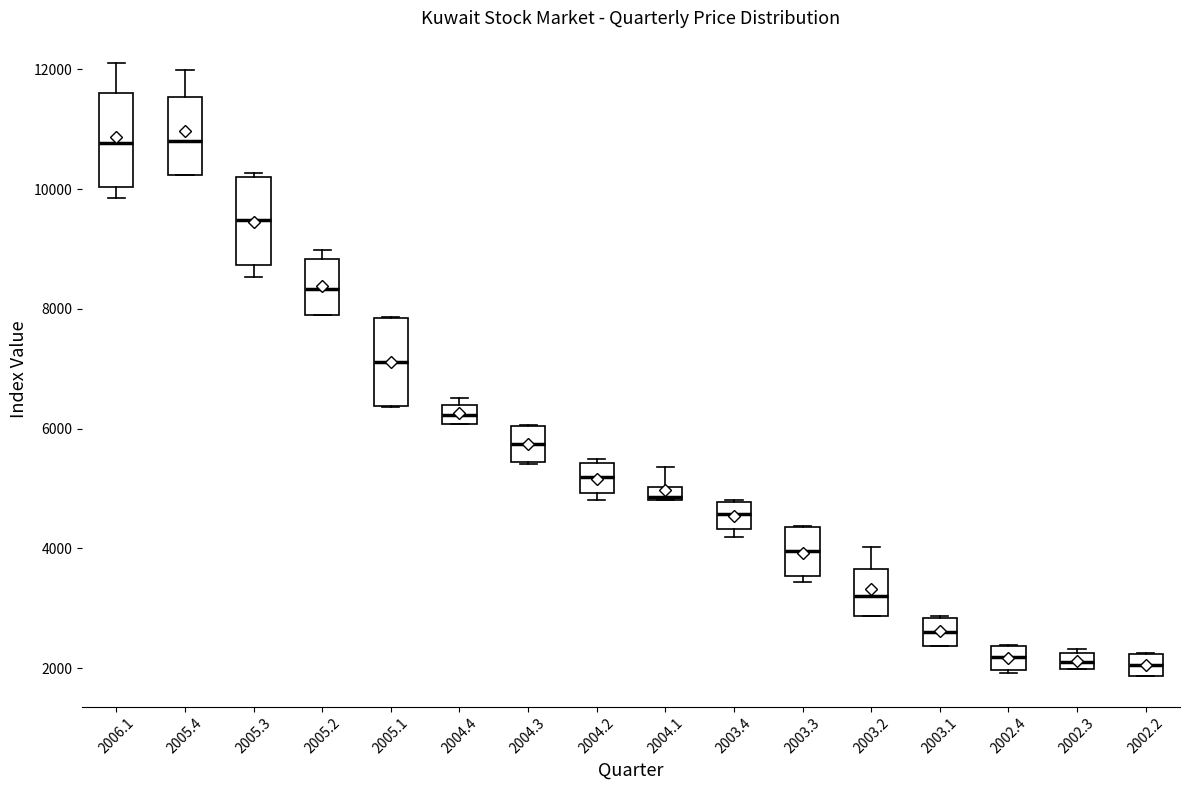

Where is the lower edge of the box at x = 2005.1 on the y-axis? The values are not printed on the chart, so give them approximately, as read against the axis.

6400